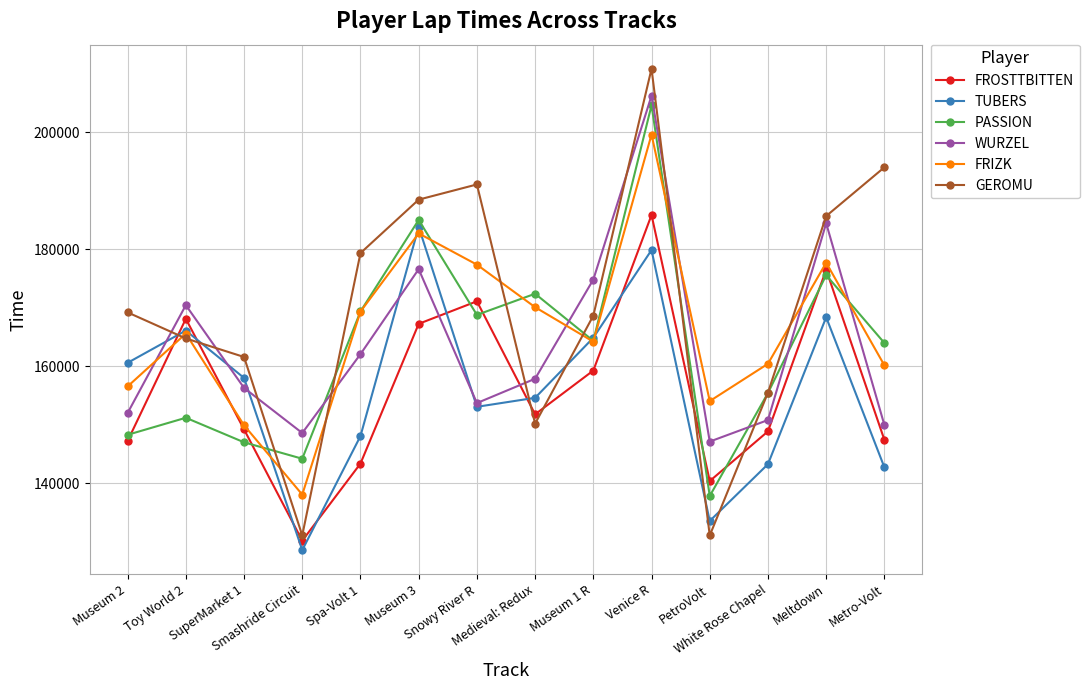

What are all the series names shown in the legend?

FROSTTBITTEN, TUBERS, PASSION, WURZEL, FRIZK, GEROMU